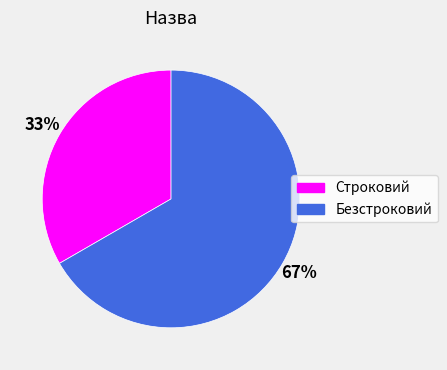

Is there any slice that represents more than half of the pie?

Yes